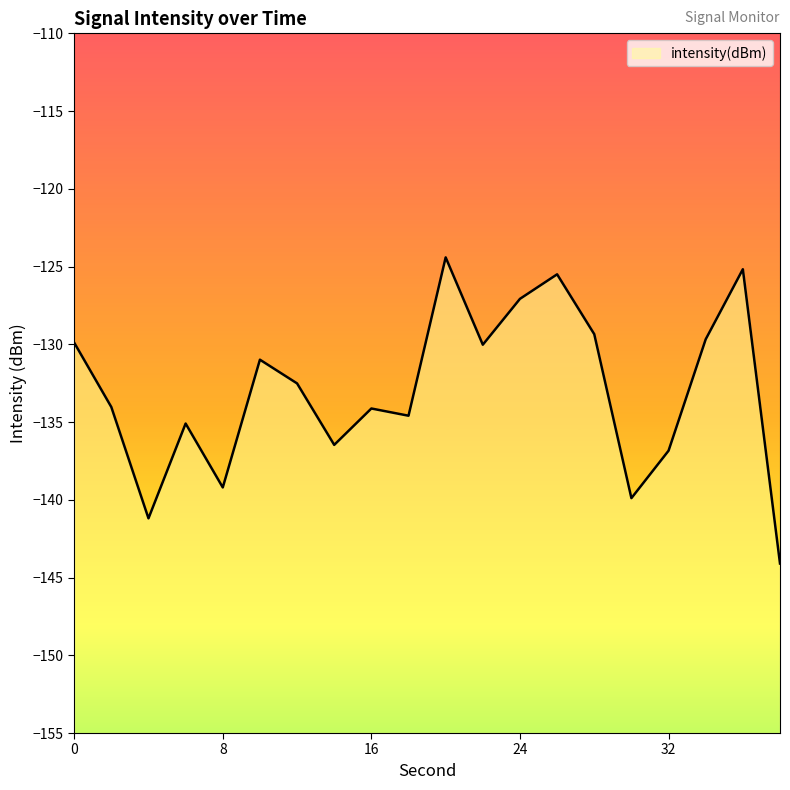

What is the change in value from 8 to 24?

+12.1